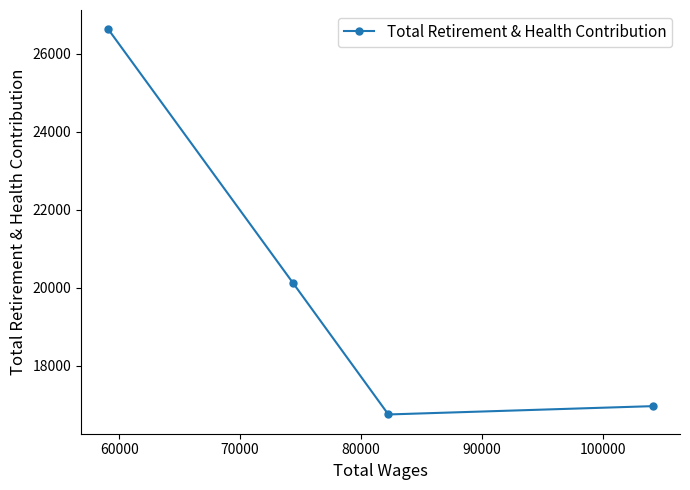

What is the average value?

20120